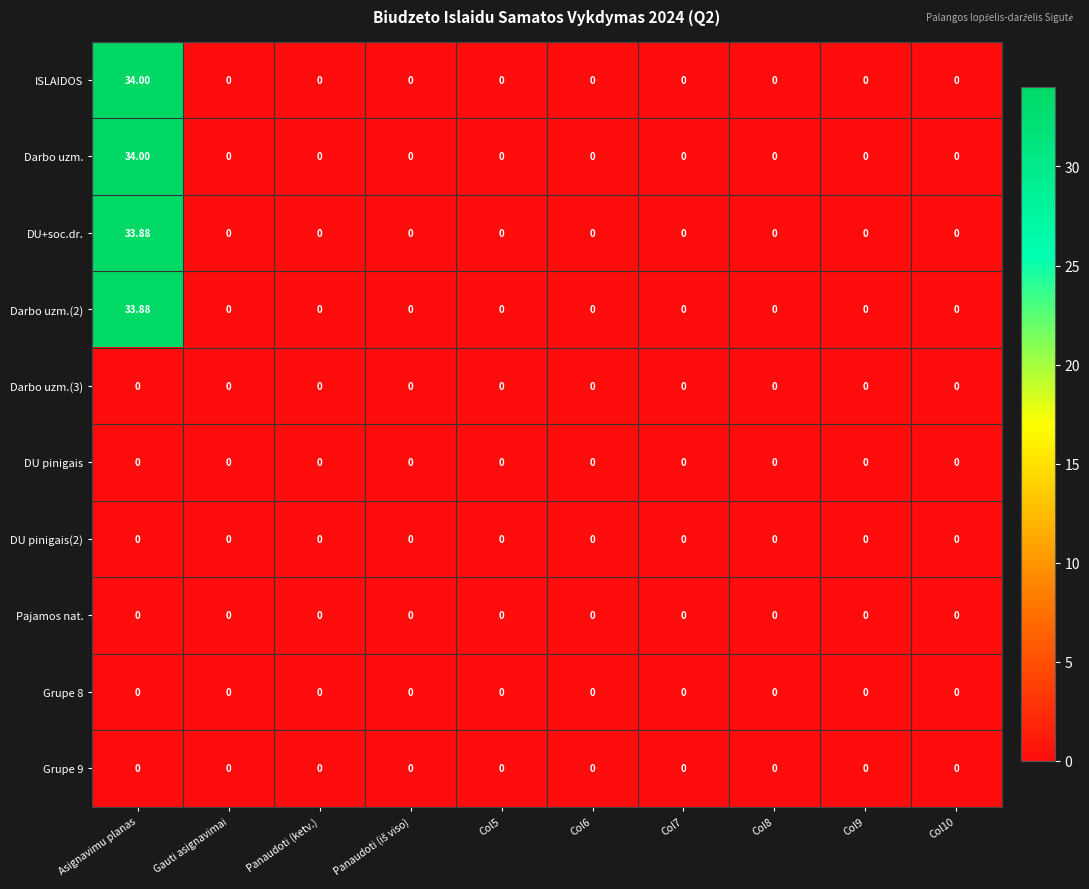

At which category is the sum across all series the highest?

Asignavimu planas